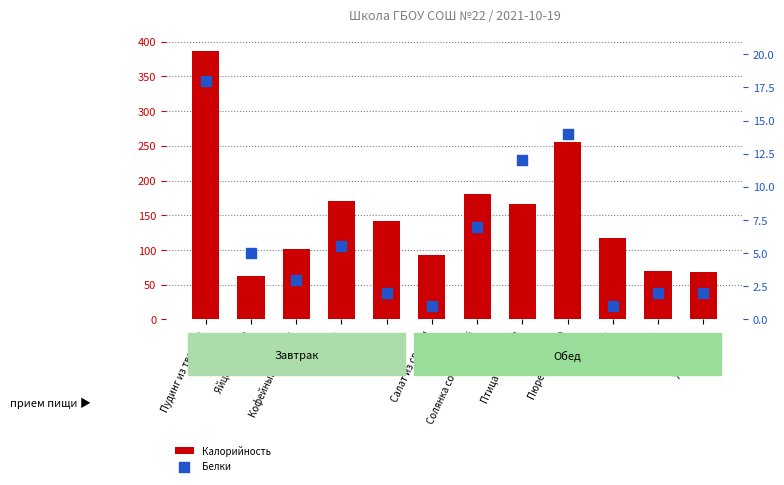

Is the value of Белки at Салат из свеклы greater than the value of Калорийность at Яйца вареные?

No